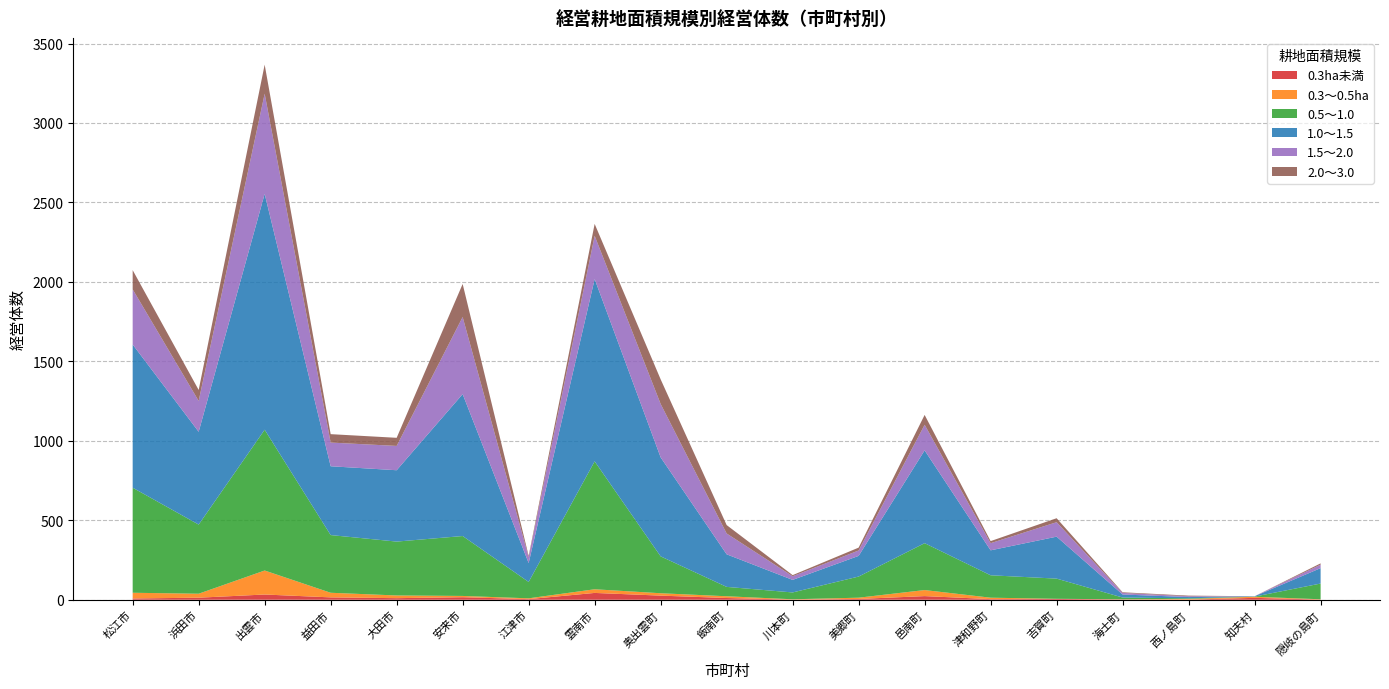

Reading right to left, list all the values displayed in this chart.

0.3ha未満: 1	12	1	2	5	4	23	5	1	11	26	43	4	16	10	15	33	13	8
0.3～0.5ha: 2	7	4	1	1	9	38	8	2	11	15	23	5	8	17	29	151	25	36
0.5～1.0: 99	1	4	11	127	141	295	133	43	59	232	805	103	377	339	363	886	435	661
1.0～1.5: 97	2	8	19	264	157	584	130	79	205	623	1147	119	893	449	433	1484	584	901
1.5～2.0: 22	0	5	10	91	45	161	34	23	131	336	272	37	485	153	149	630	194	347
2.0～3.0: 8	0	4	4	25	13	62	18	7	53	155	75	8	208	51	53	183	69	121